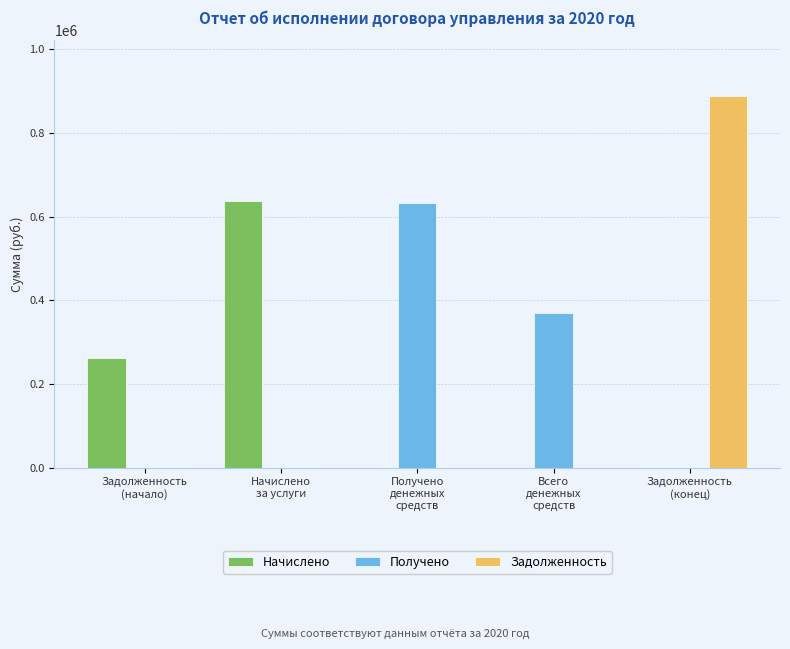

Does the chart contain stacked bars?

No